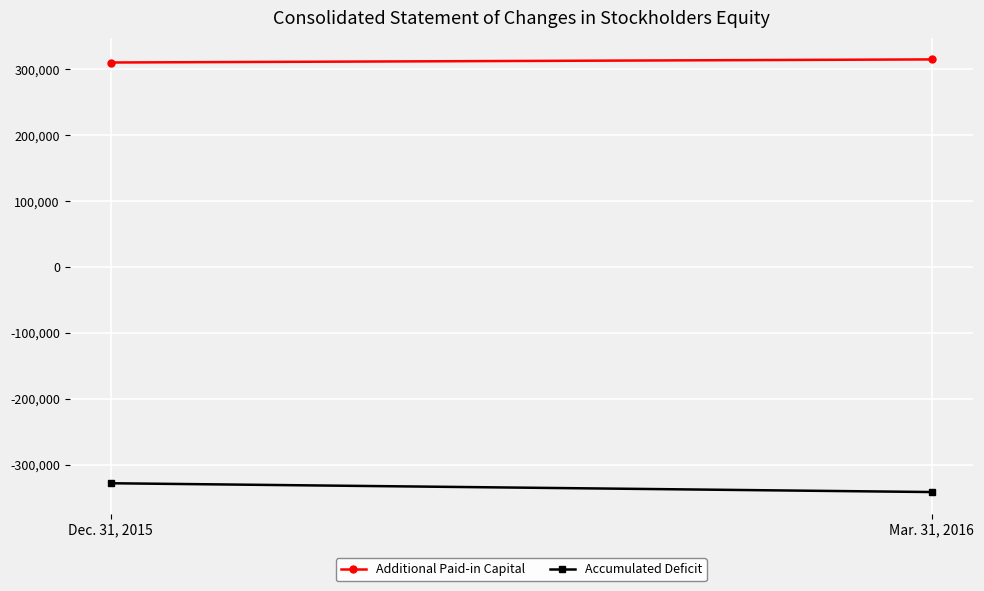

The Accumulated Deficit series shows -516363 at Dec. 31, 2015. True or false?

False